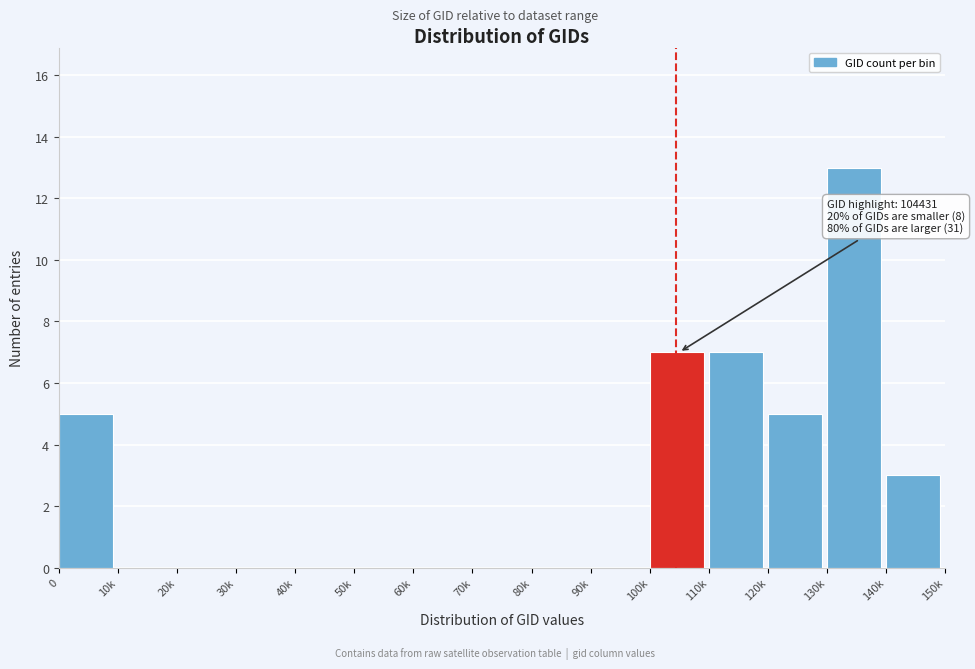

Reading left to right, extract all data points from this chart.

0=5	10k=0	20k=0	30k=0	40k=0	50k=0	60k=0	70k=0	80k=0	90k=0	100k=7	110k=7	120k=5	130k=13	140k=3